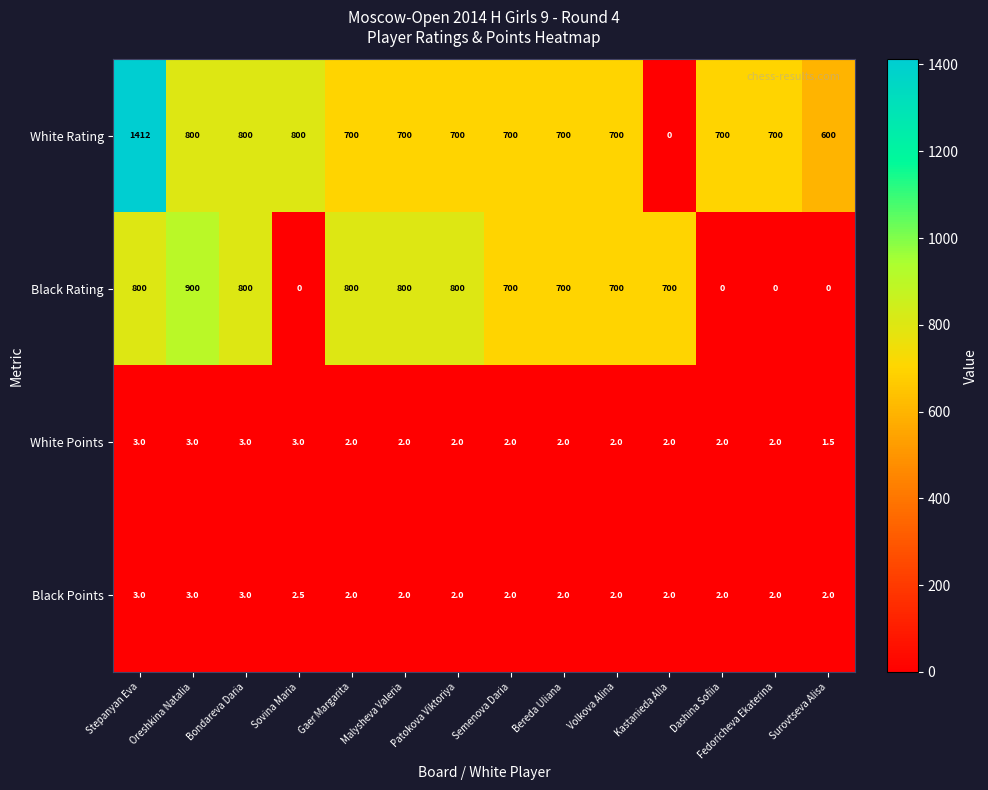

What is the spread (max minus min) of values at Bondareva Daria?

797.0